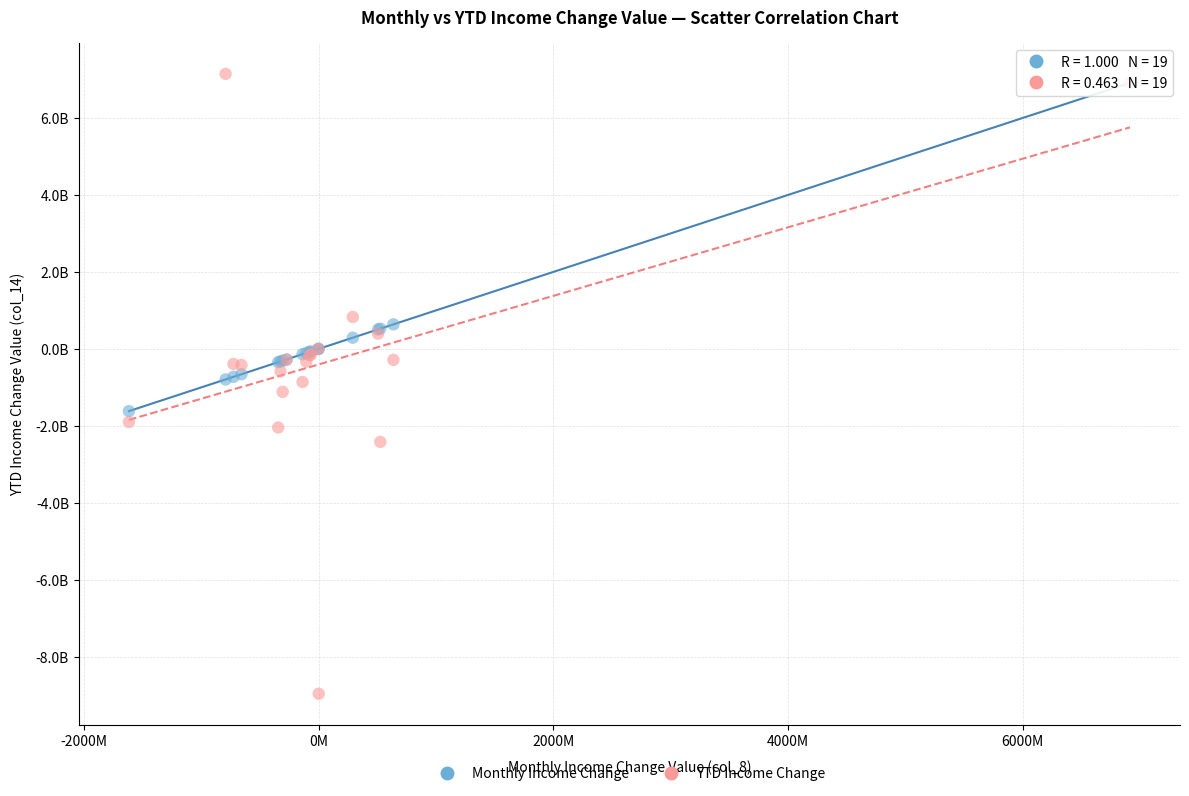

What are all the series names shown in the legend?

Monthly Income Change, YTD Income Change